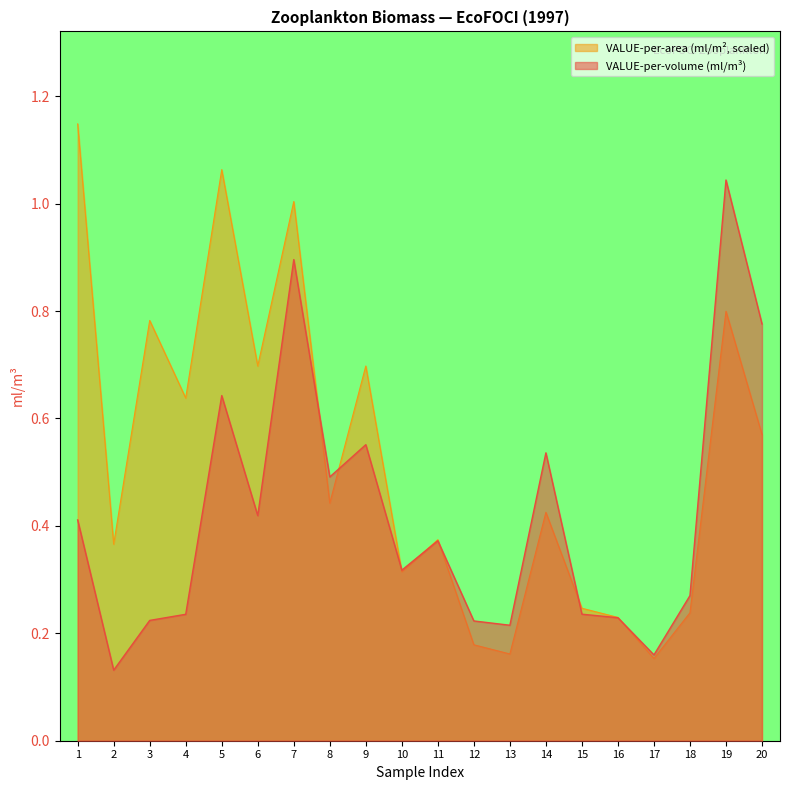

Does the chart display data point markers on the line(s)?

No